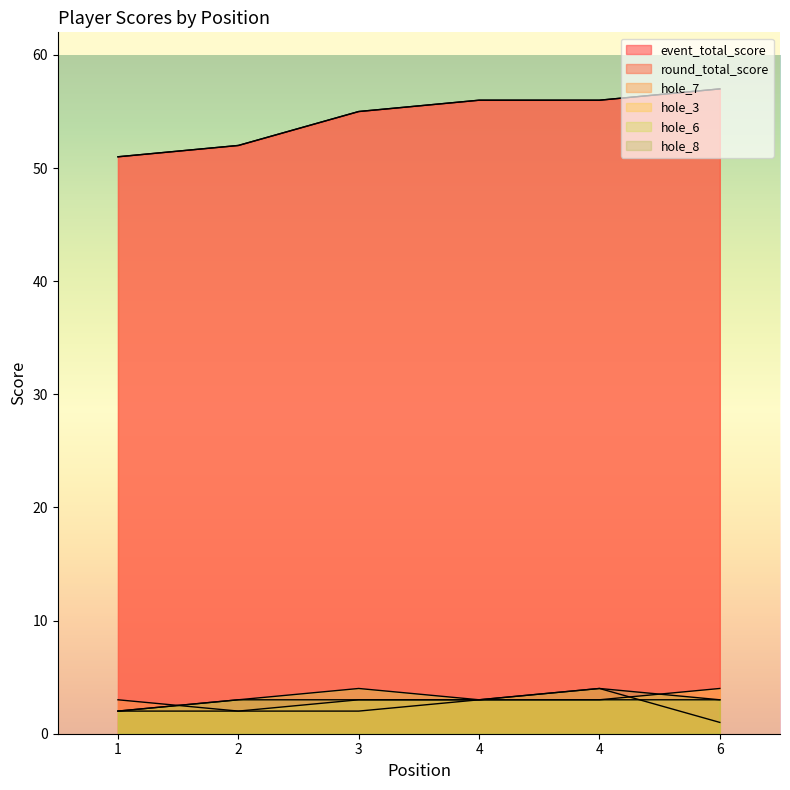

Between 1 and 3, which series saw the biggest shift?

event_total_score